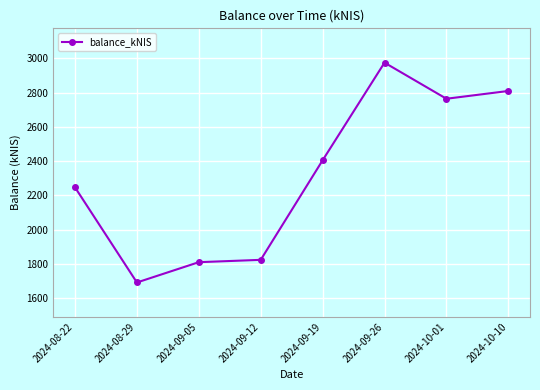

How many data points does each series have?

8